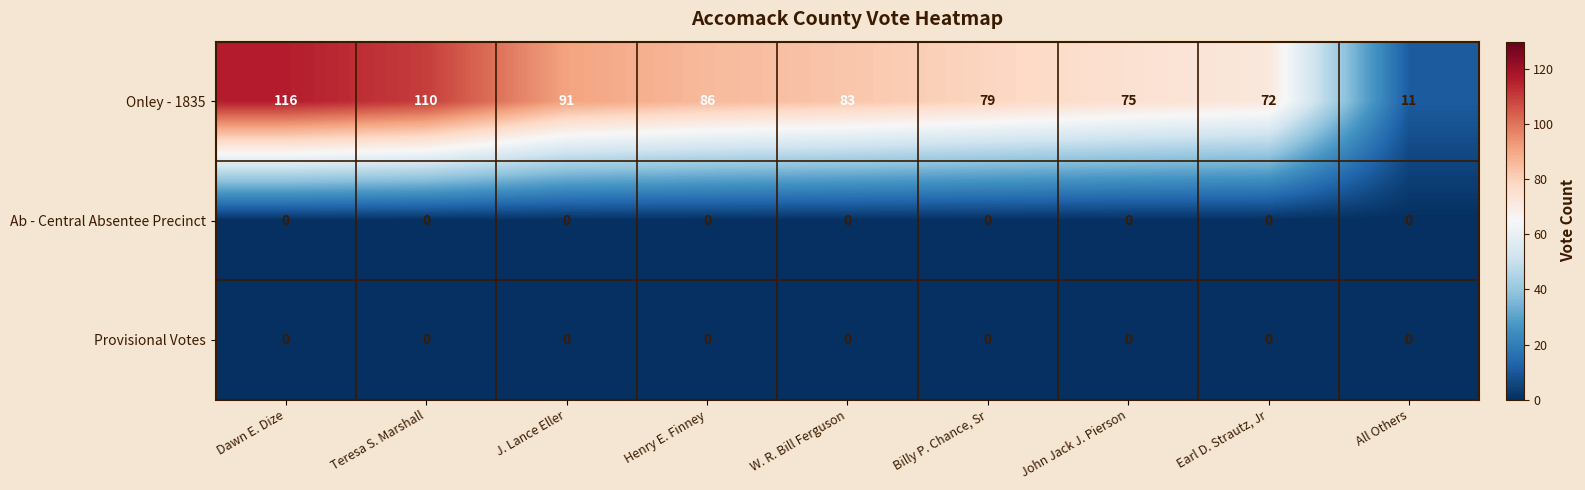

Rank the categories by Onley - 1835 value from lowest to highest.

All Others, Earl D. Strautz, Jr, John Jack J. Pierson, Billy P. Chance, Sr, W. R. Bill Ferguson, Henry E. Finney, J. Lance Eller, Teresa S. Marshall, Dawn E. Dize